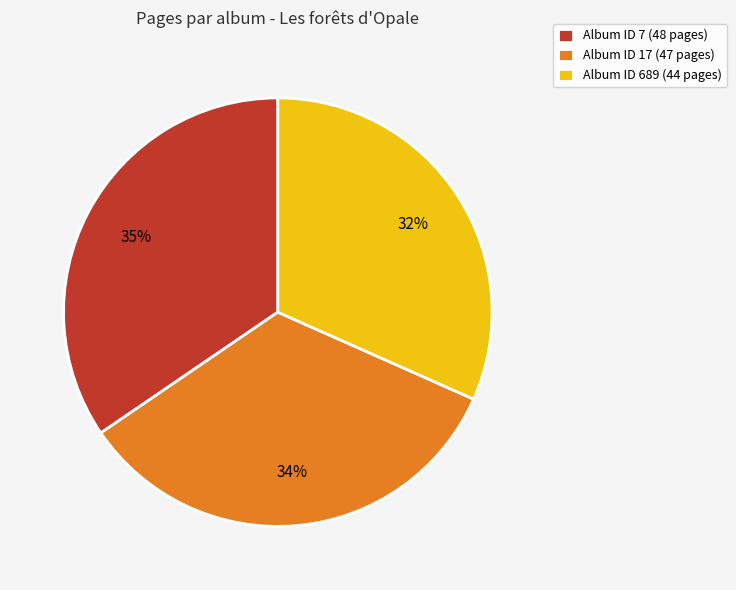

Is it true that Album ID 17 (47 pages) is 45% of the pie?

False